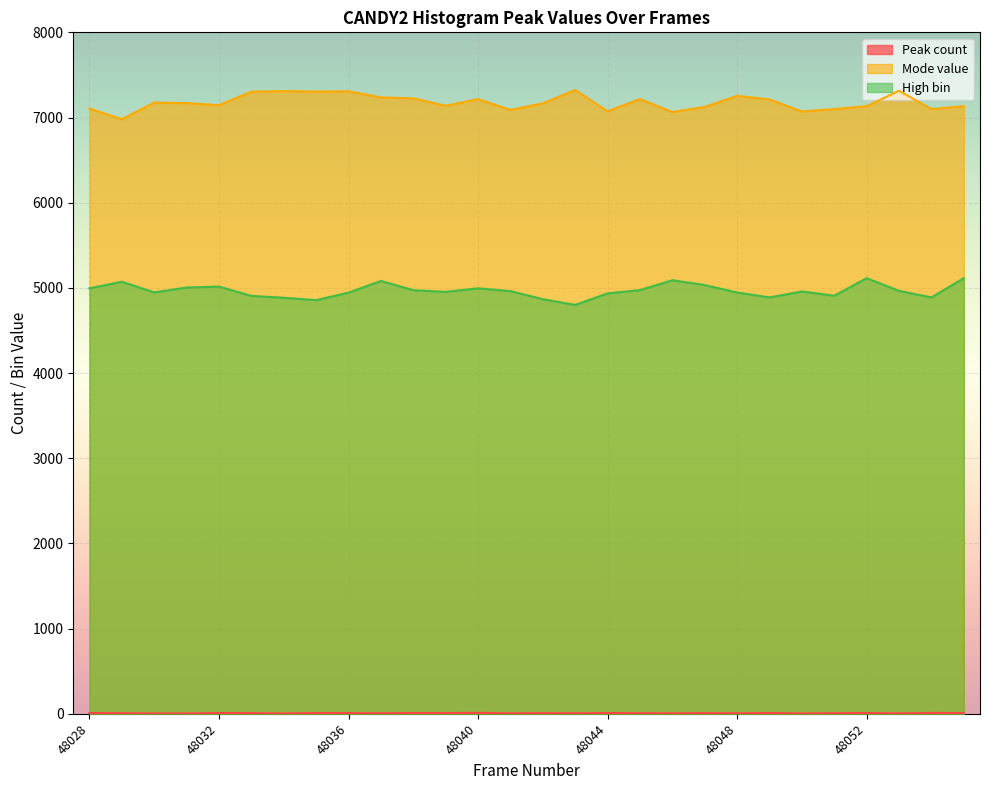

True or false: High bin has a value of 5004 at 48031.

True